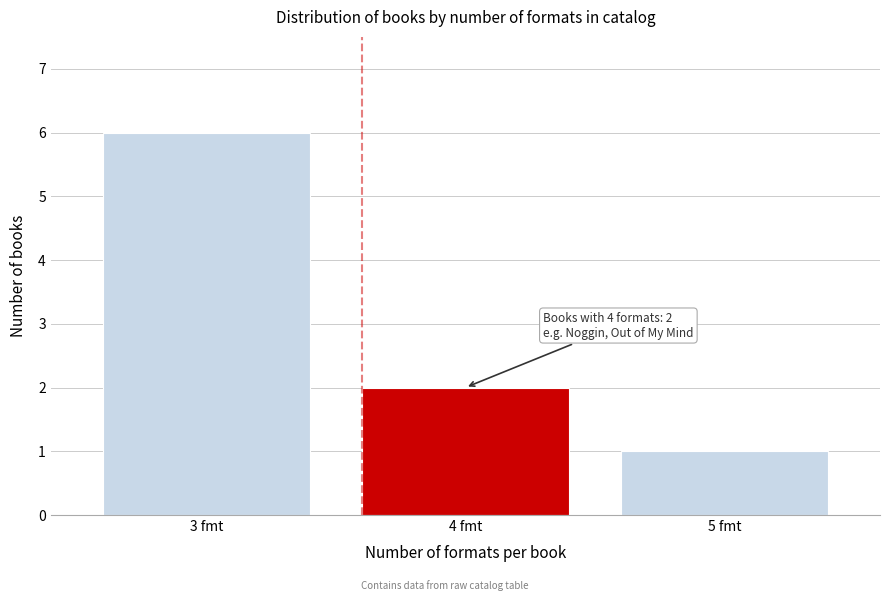

Reading right to left, extract all data points from this chart.

1	2	6